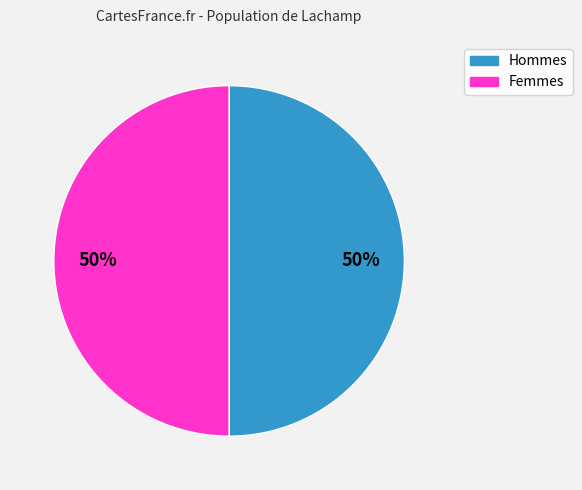

Do Hommes and Femmes together represent more than half of the pie?

Yes